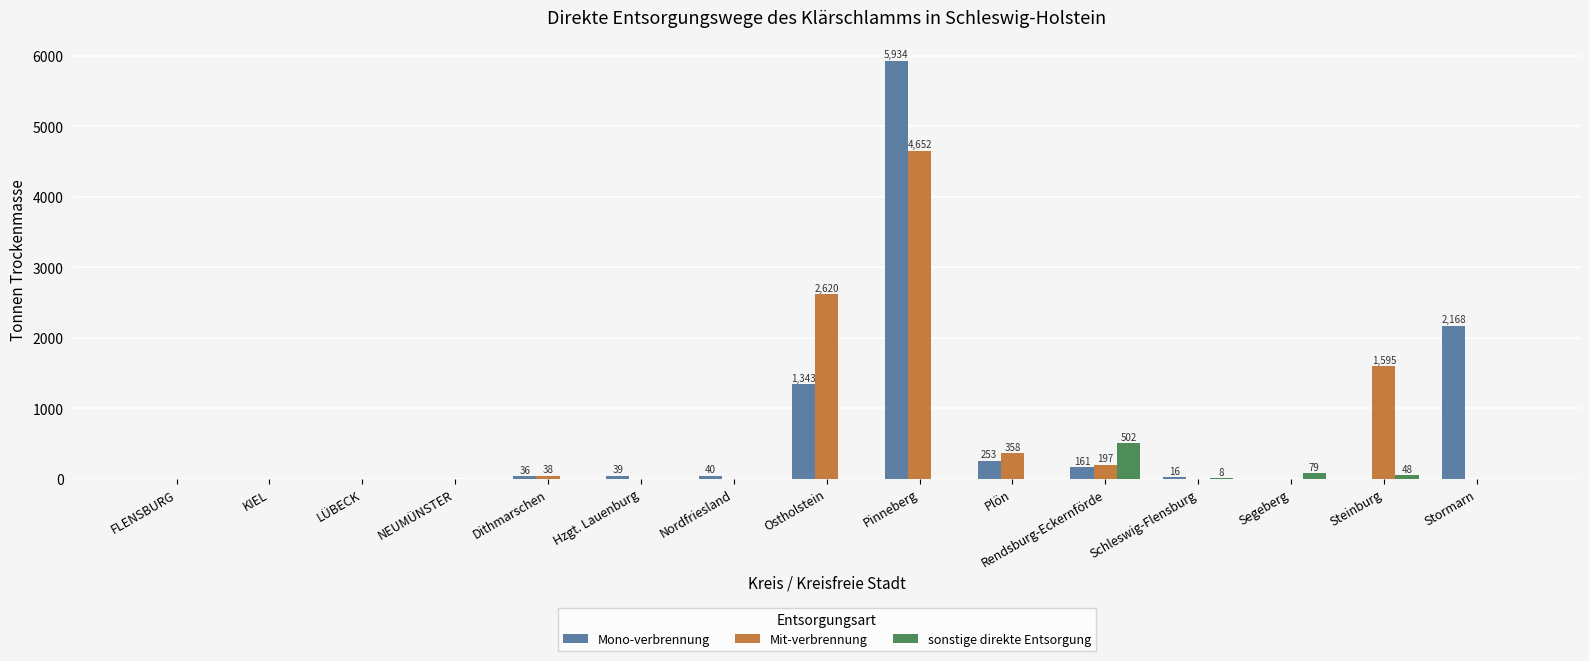

Where is Mono-verbrennung nearest to the value 2967?

Stormarn